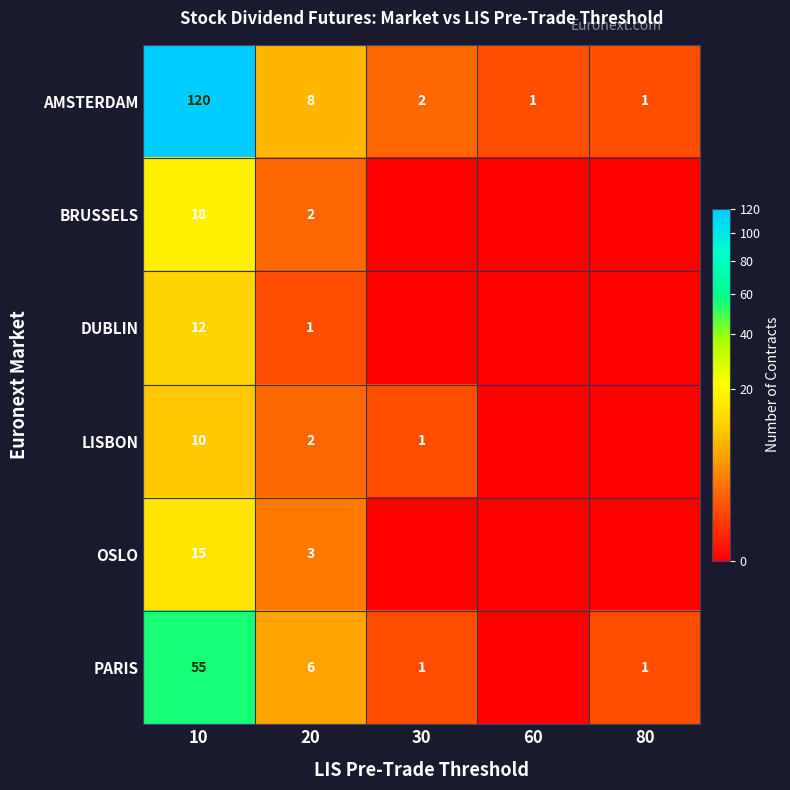

At which label does AMSTERDAM first exceed 2?

10